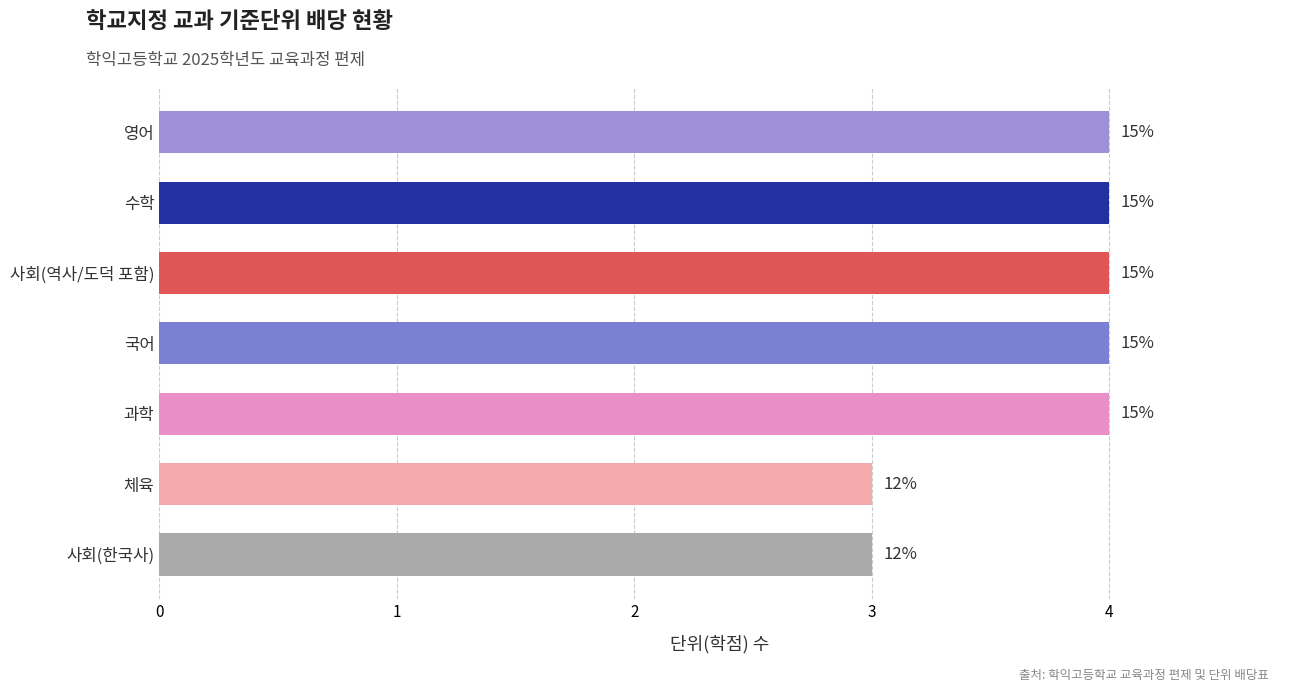

How many bars are there in total?

7